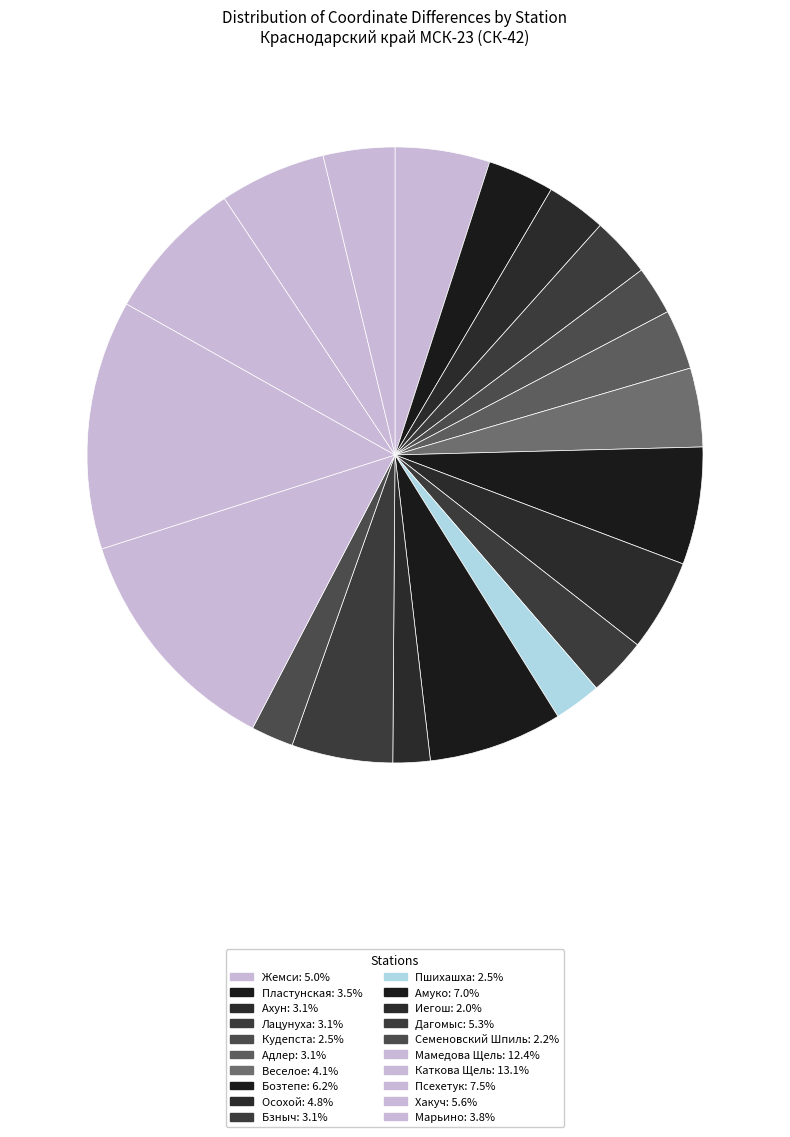

Is there a majority slice in this chart?

No